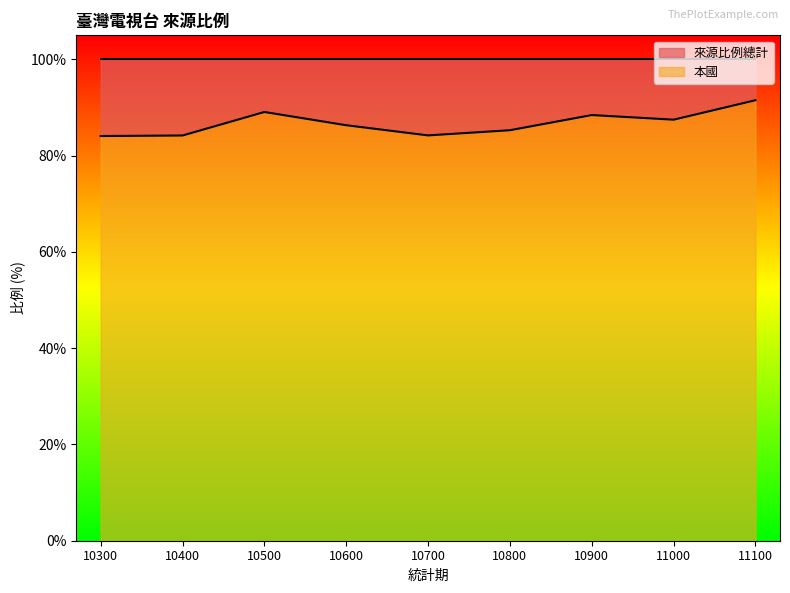

What is the change in value from 10600 to 10800?

-1.0